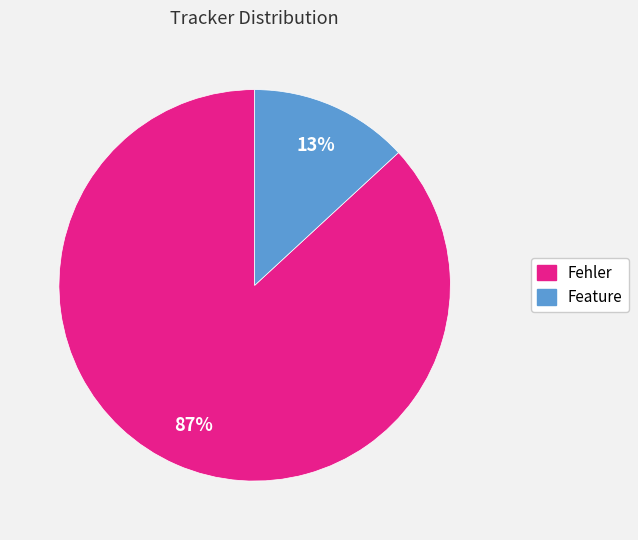

How many slices are in this pie chart?

2